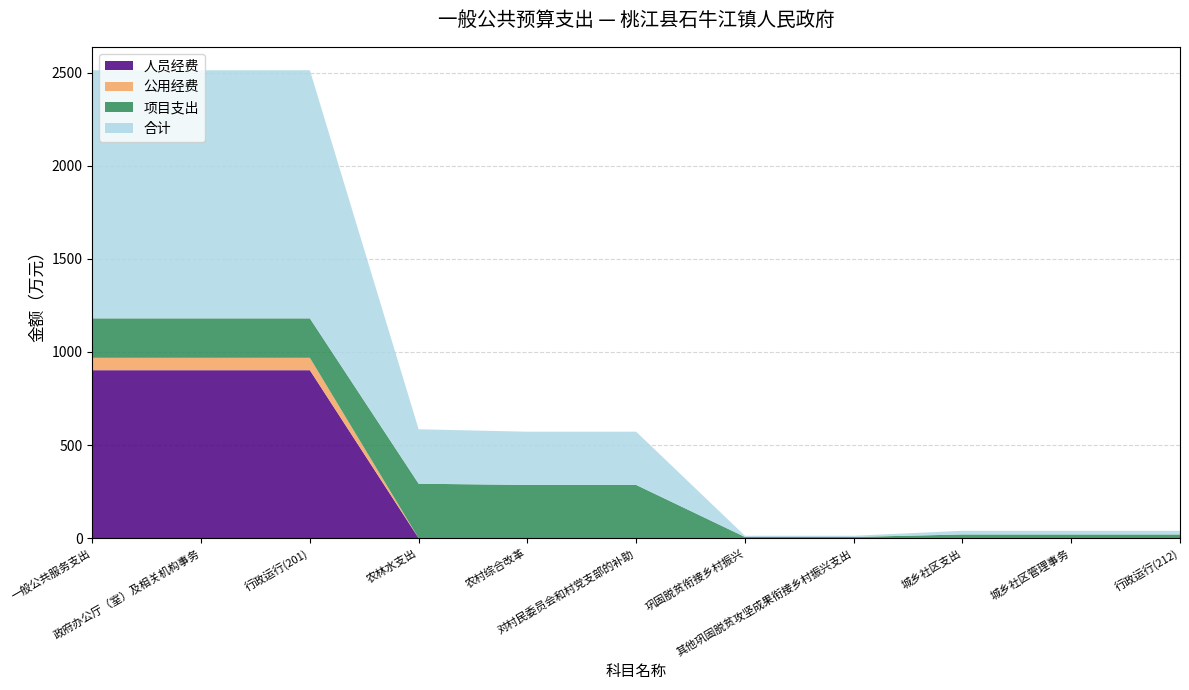

Reading right to left, list all the values displayed in this chart.

合计: 19.8	19.8	19.8	6.5	6.5	285.9	285.9	292.4	1332.7	1332.7	1332.7
项目支出: 19.8	19.8	19.8	6.5	6.5	285.9	285.9	292.4	211.9	211.9	211.9
公用经费: 0.0	0.0	0.0	0.0	0.0	0.0	0.0	0.0	66.6	66.6	66.6
人员经费: 0.0	0.0	0.0	0.0	0.0	0.0	0.0	0.0	902.0	902.0	902.0